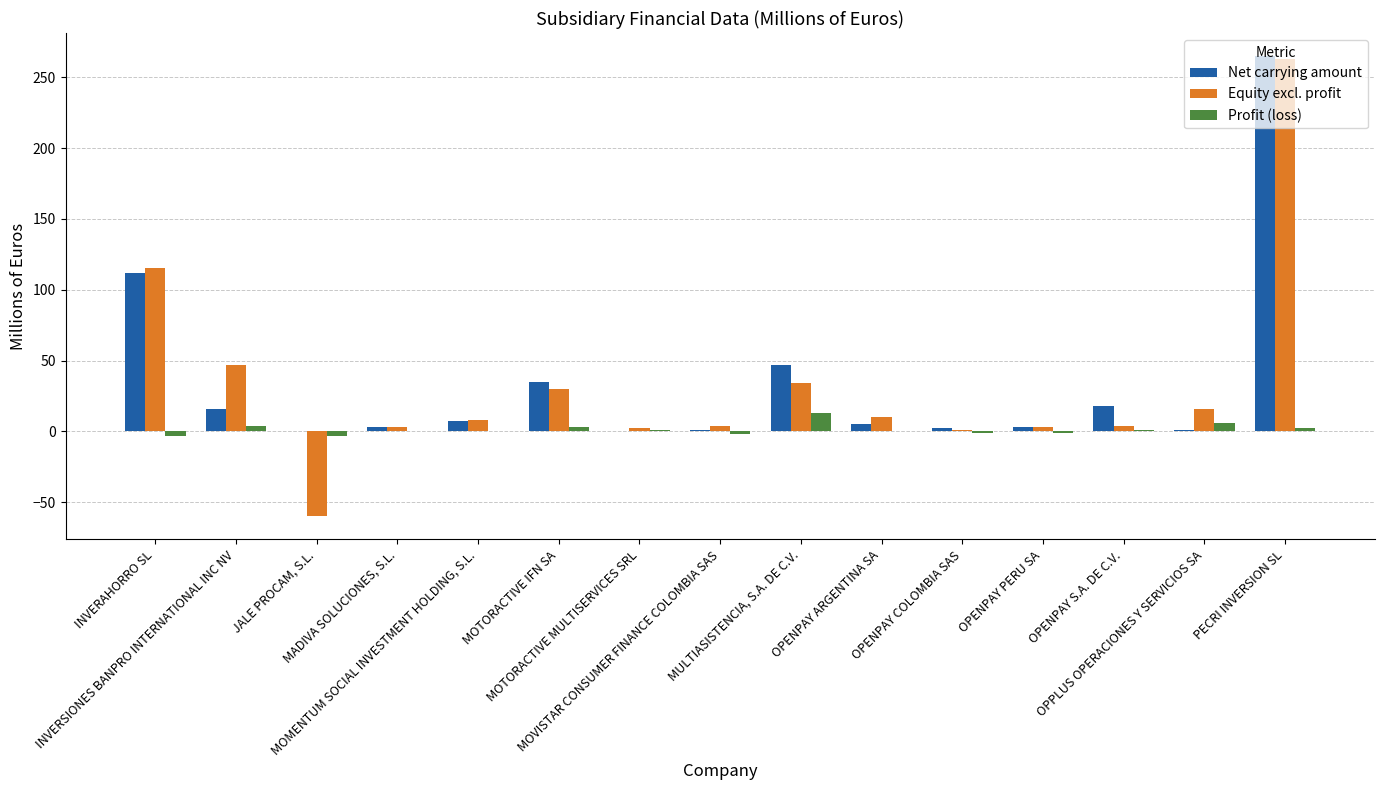

What is the sum of all Net carrying amount values?

515